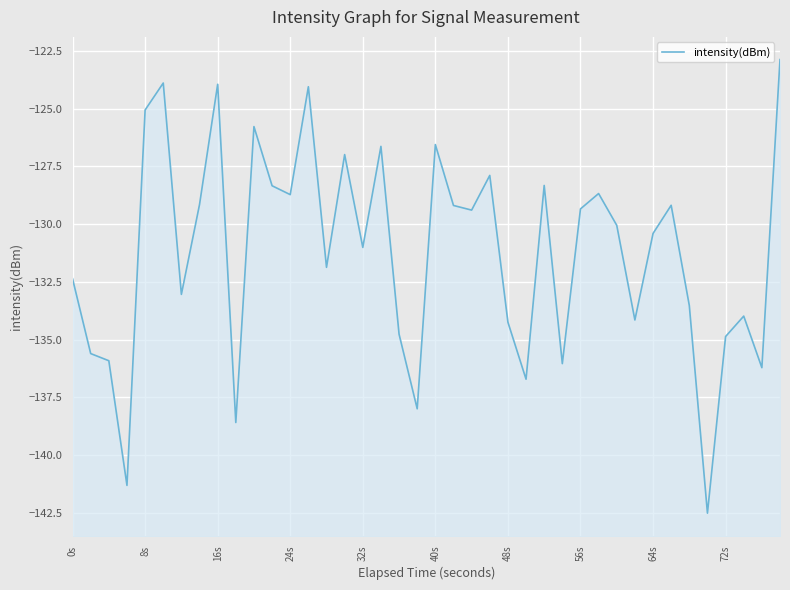

How many points are higher than both their immediate neighbors (excluding endpoints)?

12